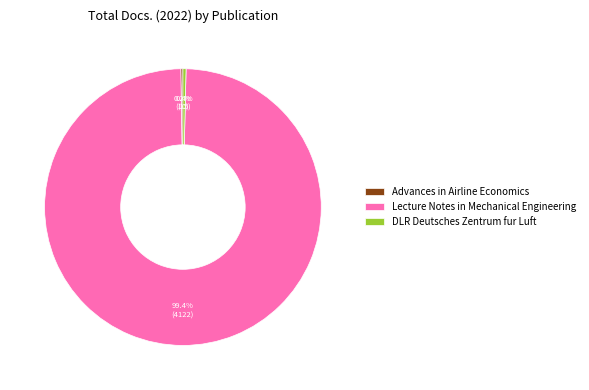

Which slice is the largest?

Lecture Notes in Mechanical Engineering